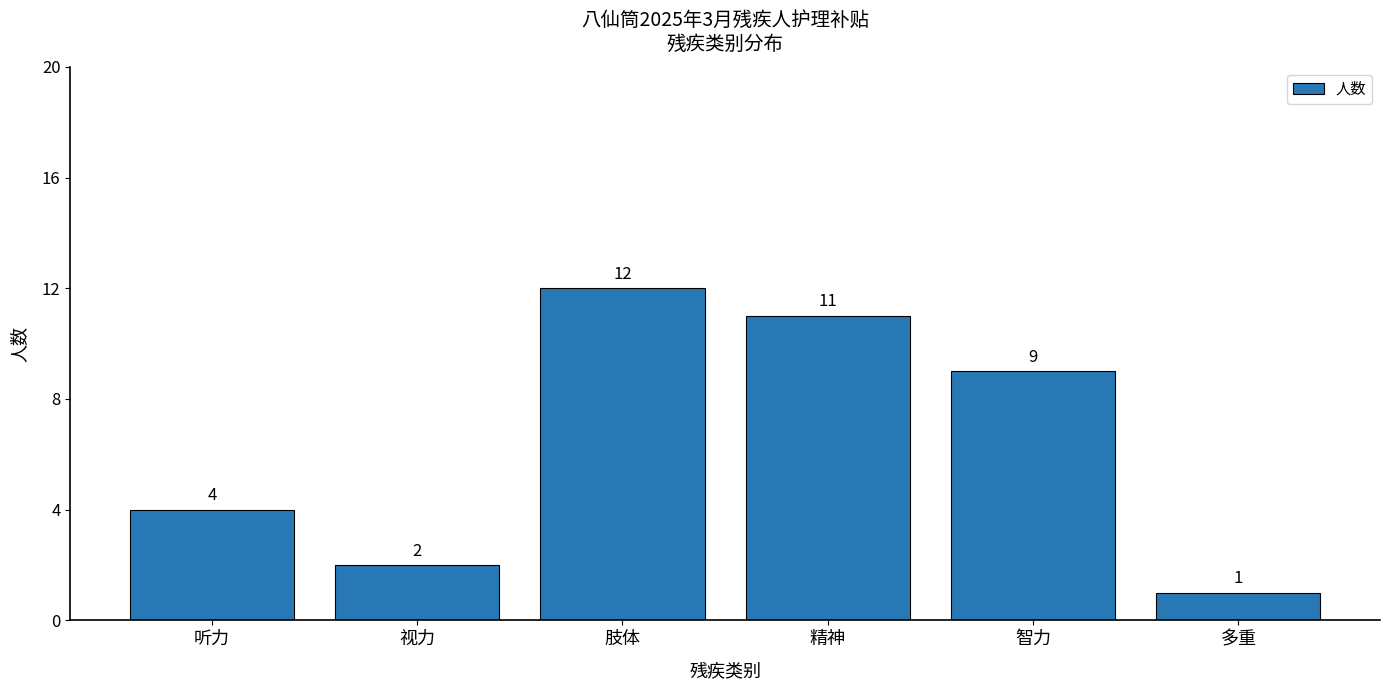

What is the ratio of the value at 视力 to the value at 肢体?

0.2